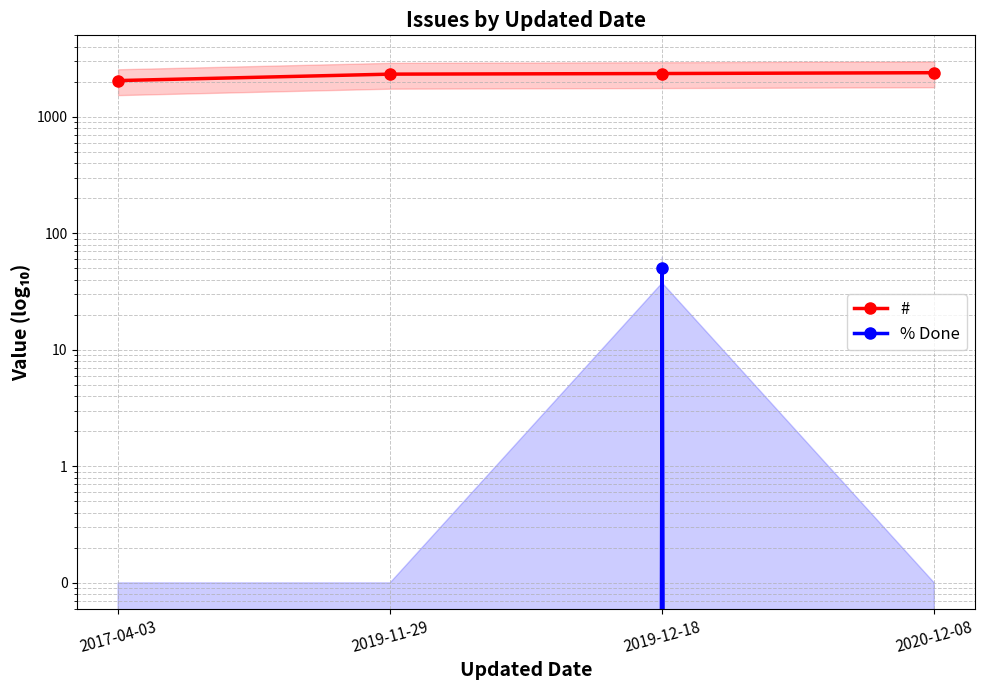

Is it true that # equals 3528 at 2019-12-18?

False